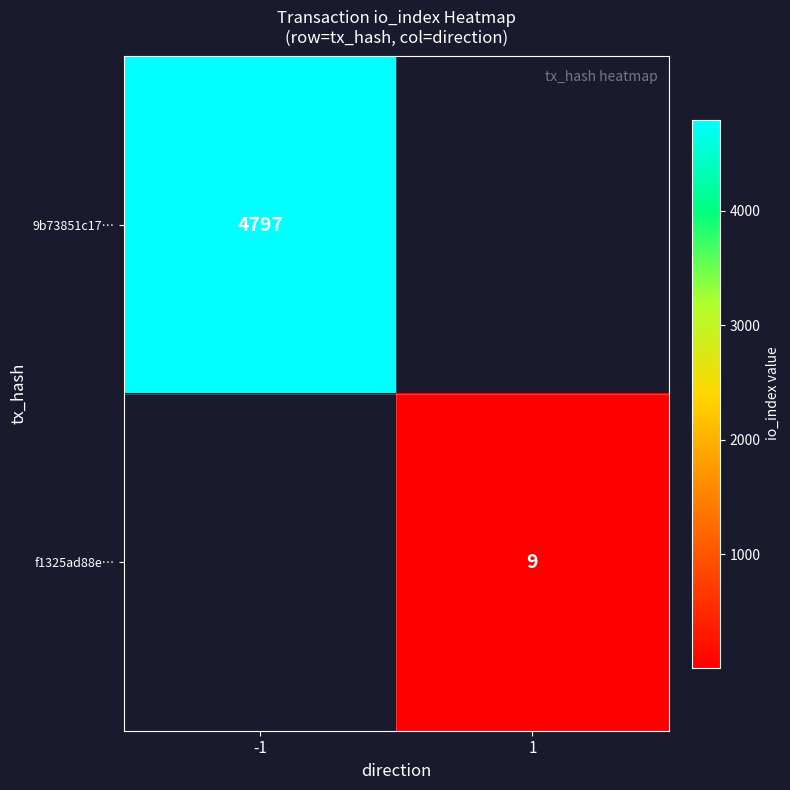

The value of 9b73851c17… at -1 is 4797. True or false?

True